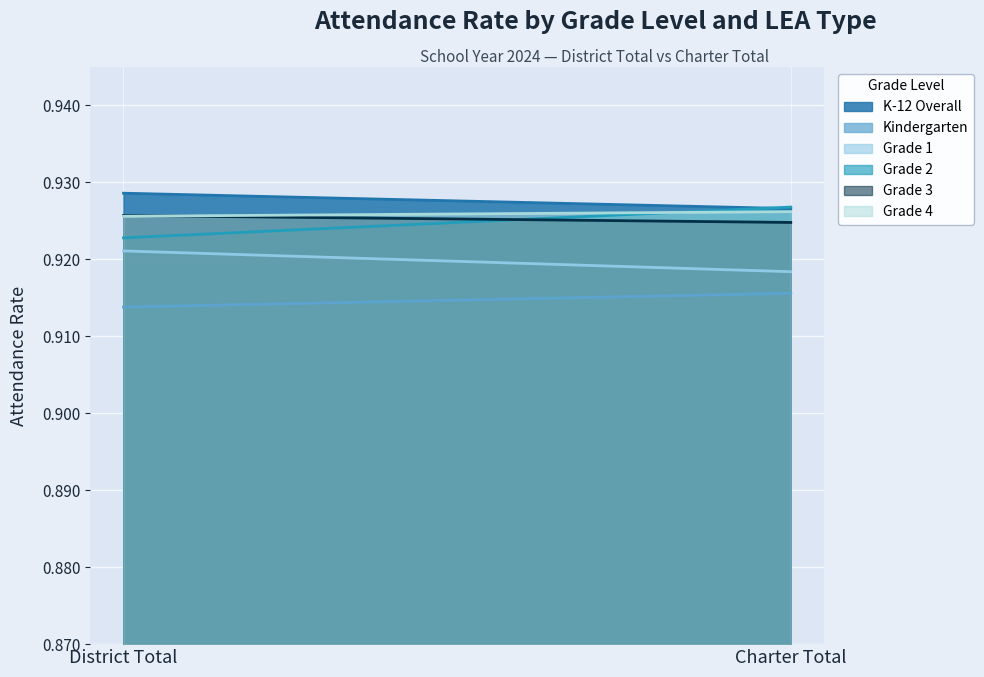

Reading left to right, list all the values displayed in this chart.

K-12 Overall: District Total=0.9	Charter Total=0.9
Kindergarten: District Total=0.9	Charter Total=0.9
Grade 1: District Total=0.9	Charter Total=0.9
Grade 2: District Total=0.9	Charter Total=0.9
Grade 3: District Total=0.9	Charter Total=0.9
Grade 4: District Total=0.9	Charter Total=0.9